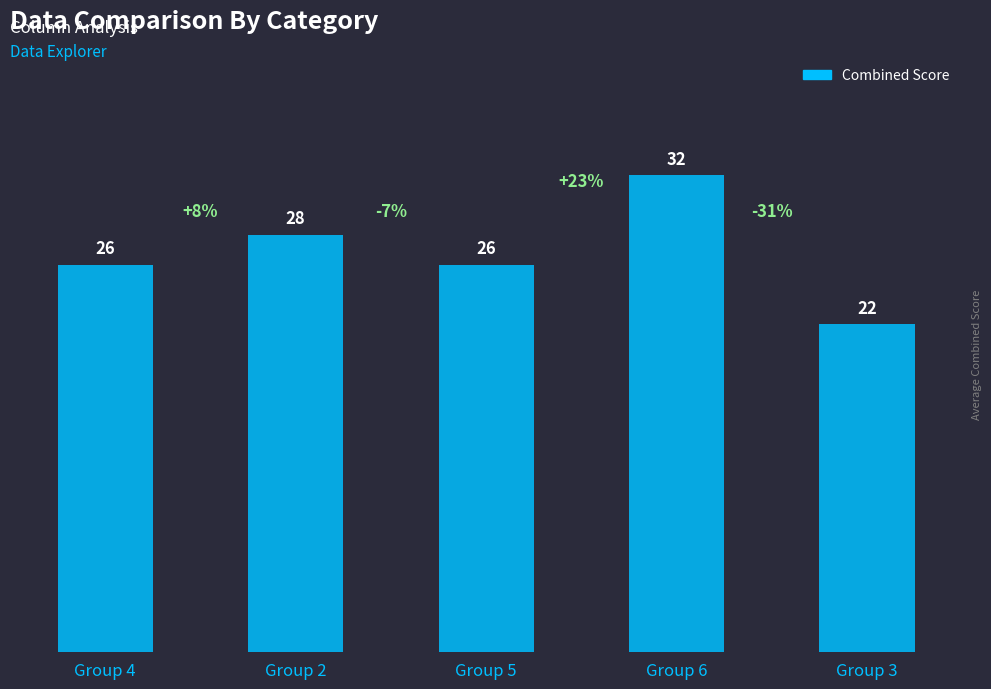

Reading right to left, transcribe all the data shown in this chart.

Group 3=22	Group 6=32	Group 5=26	Group 2=28	Group 4=26